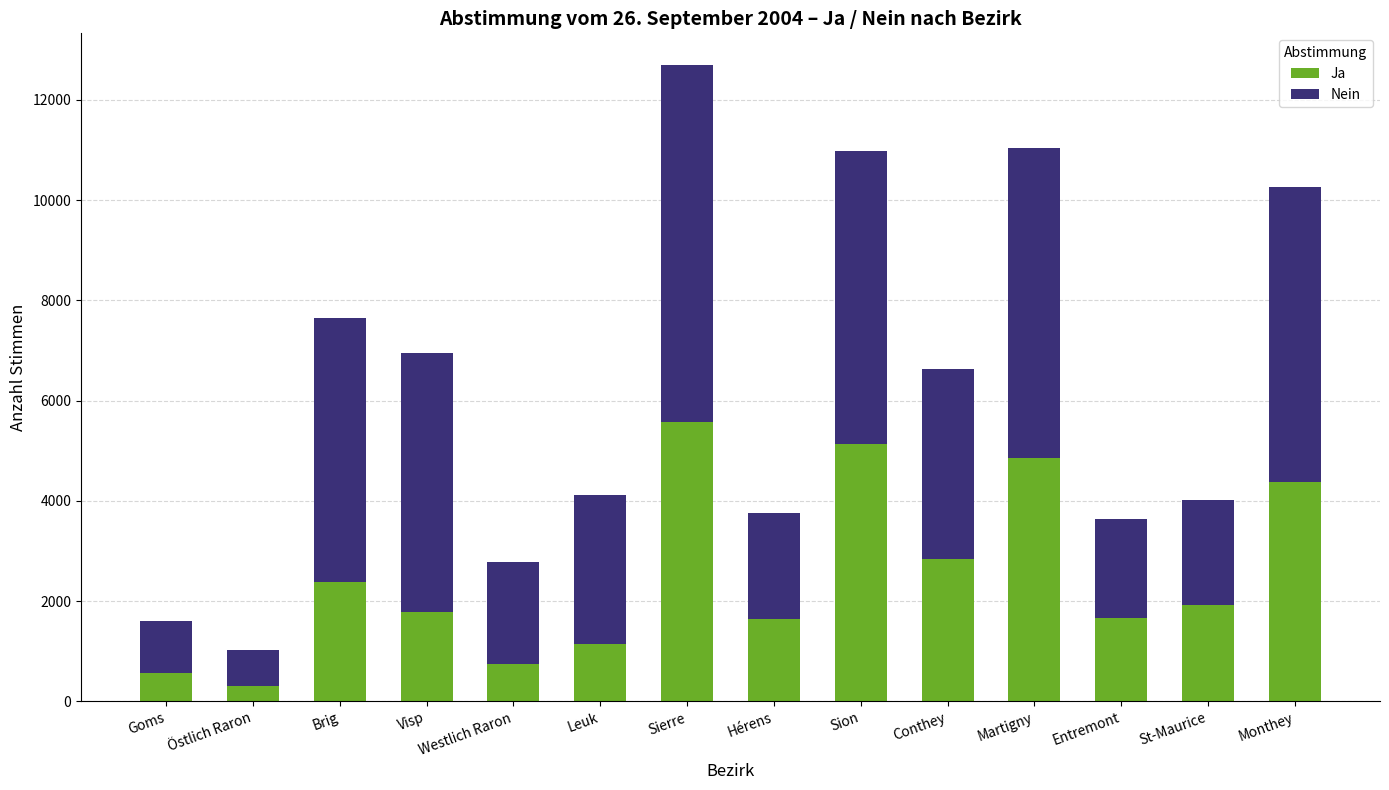

What is the average value of the Ja series?

2497